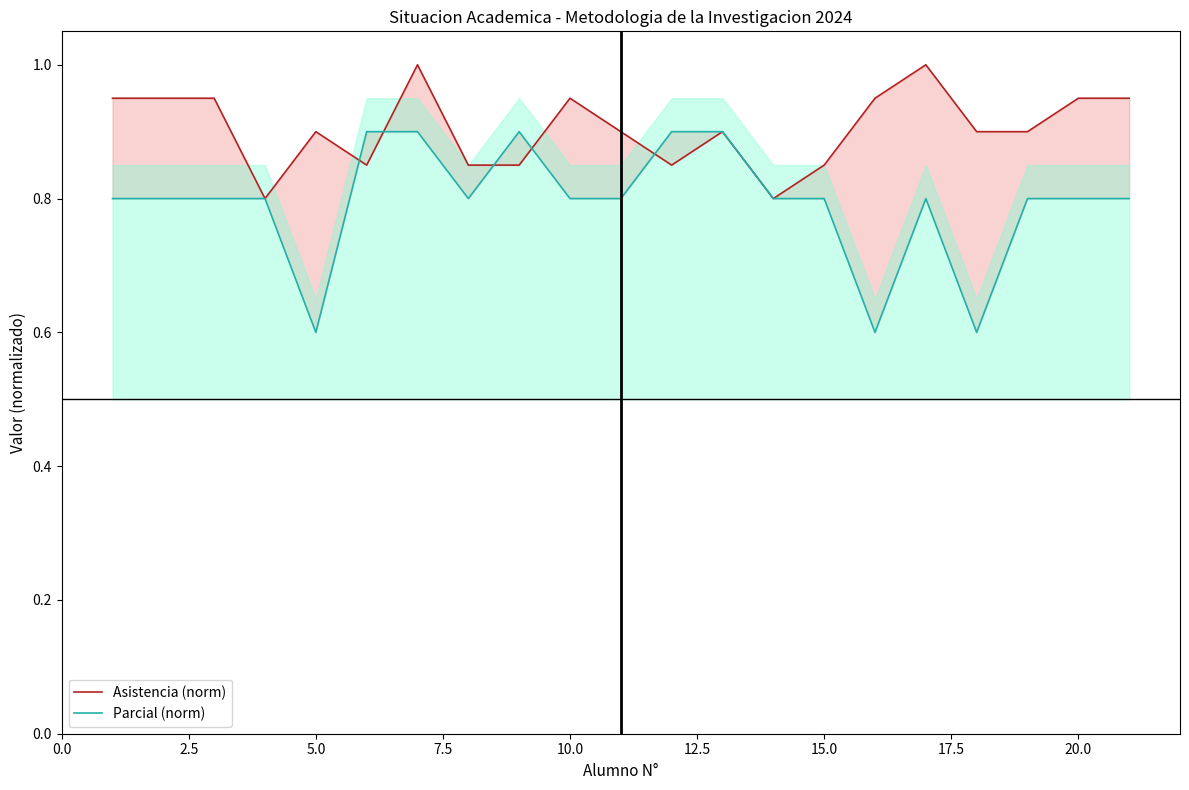

Which series ends up on top after the final intersection of Asistencia (norm) and Parcial (norm)?

Parcial (norm)